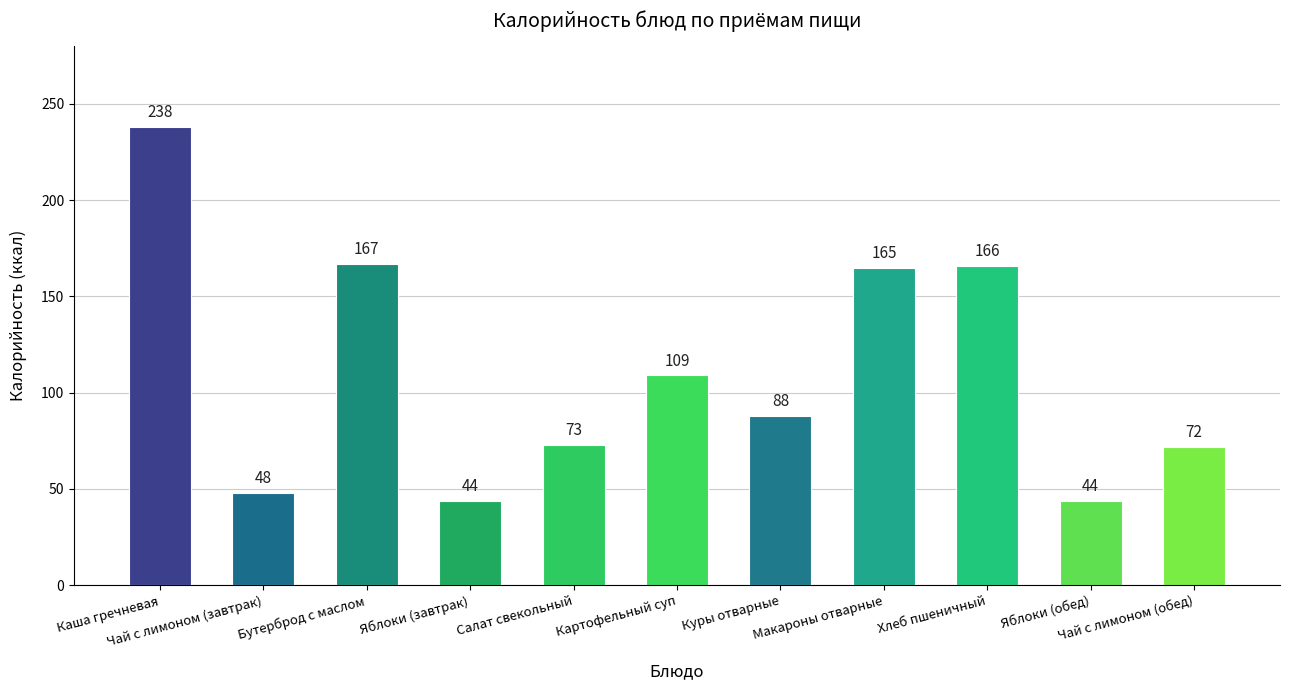

Reading left to right, what are all the values shown in this chart?

238	48	167	44	73	109	88	165	166	44	72